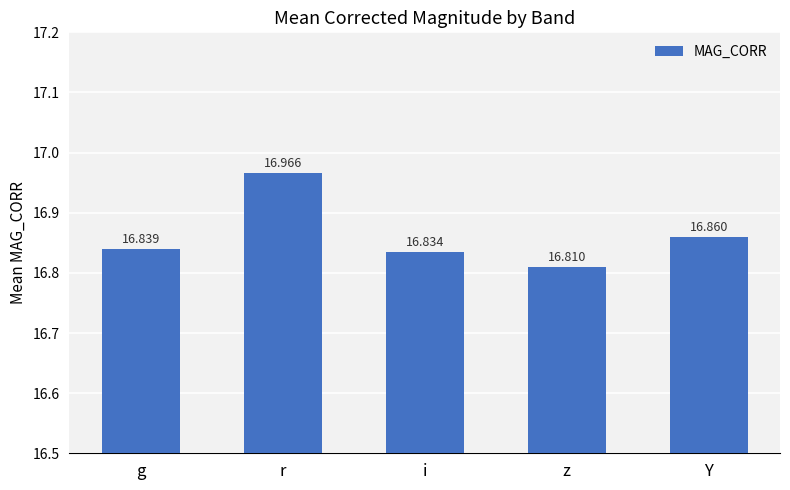

At which label is the value closest to 16?

z